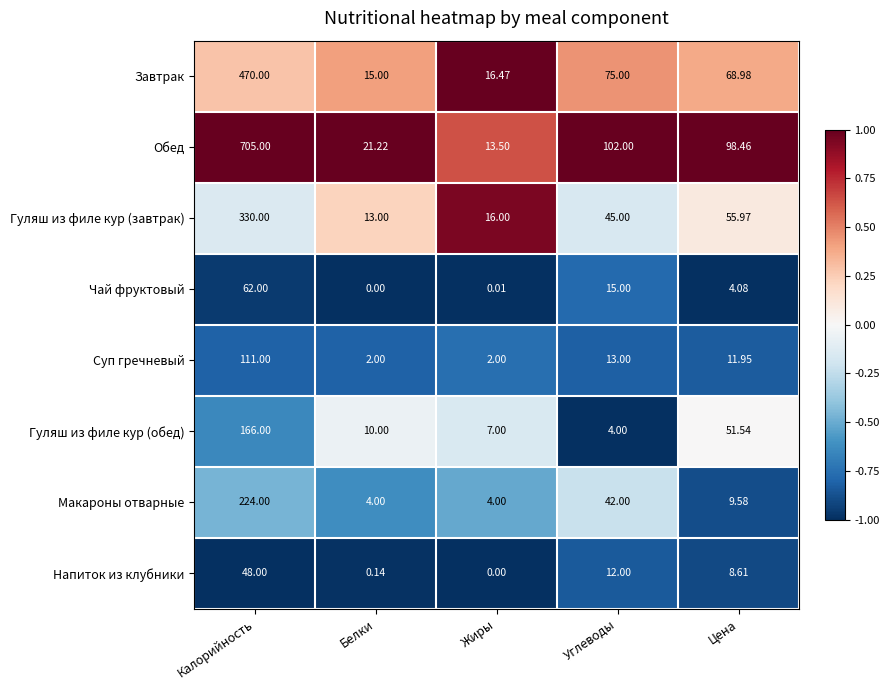

Rank the series at Калорийность from lowest to highest value.

Напиток из клубники, Чай фруктовый, Суп гречневый, Гуляш из филе кур (обед), Макароны отварные, Гуляш из филе кур (завтрак), Завтрак, Обед